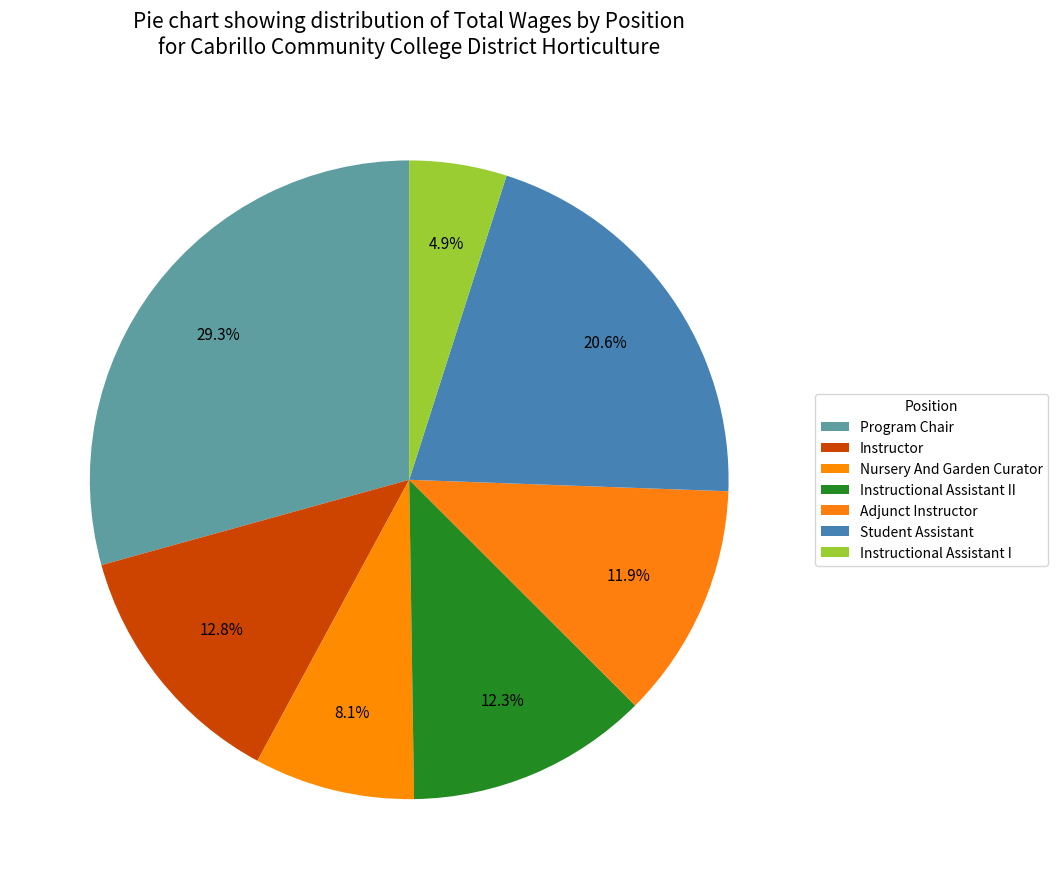

What percentage is the Program Chair slice, to the nearest percent?

29%